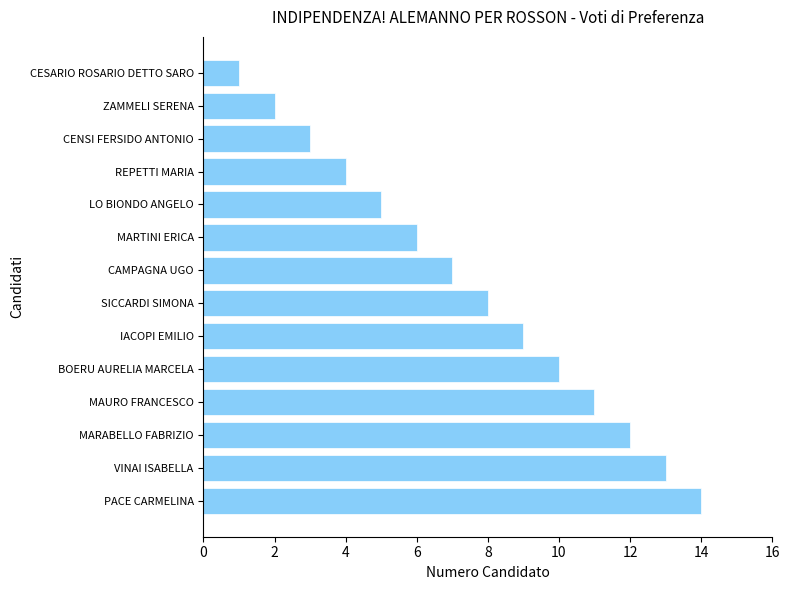

Rank the categories by value from highest to lowest.

PACE CARMELINA, VINAI ISABELLA, MARABELLO FABRIZIO, MAURO FRANCESCO, BOERU AURELIA MARCELA, IACOPI EMILIO, SICCARDI SIMONA, CAMPAGNA UGO, MARTINI ERICA, LO BIONDO ANGELO, REPETTI MARIA, CENSI FERSIDO ANTONIO, ZAMMELI SERENA, CESARIO ROSARIO DETTO SARO